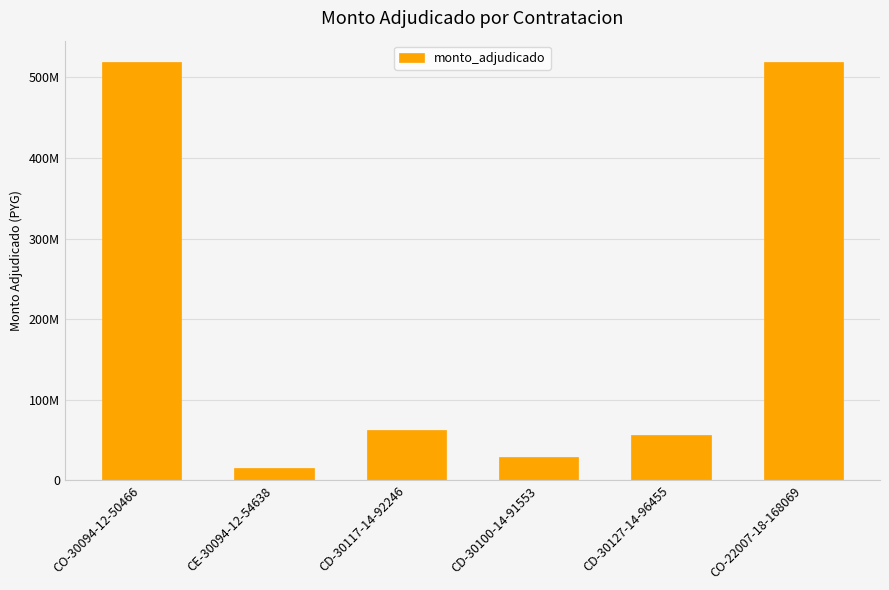

What is the average value?

200329587